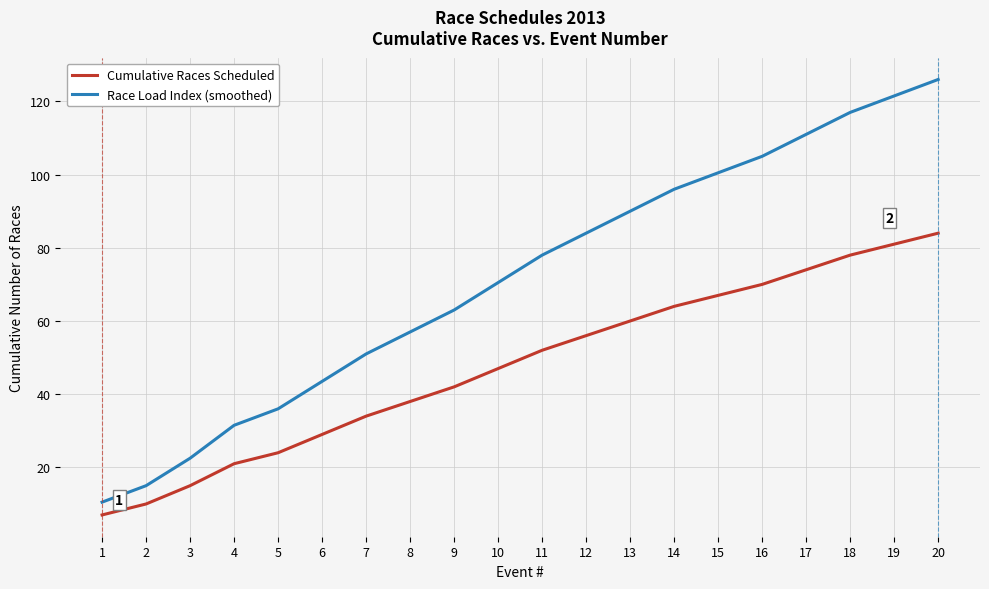

At which category is the sum across all series the highest?

20